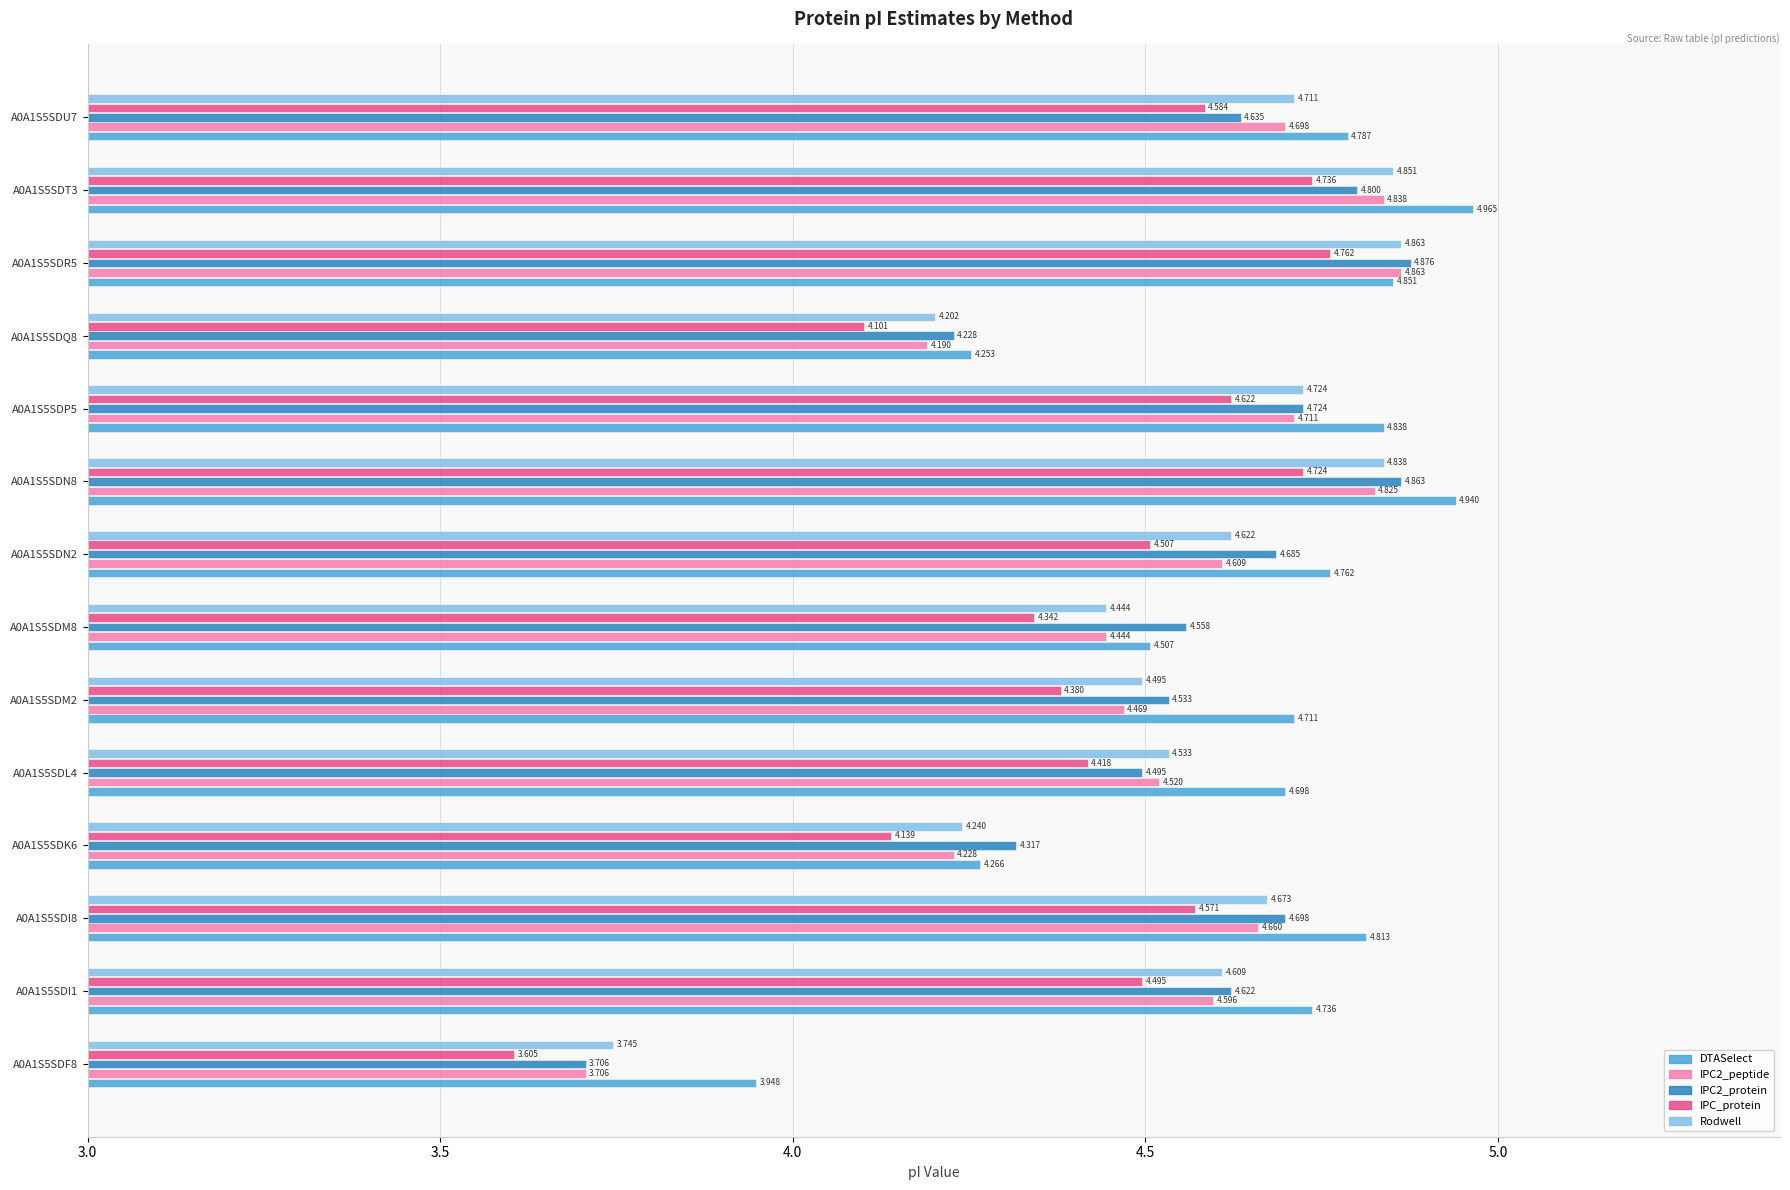

How many data points in IPC2_peptide are above 4?

13